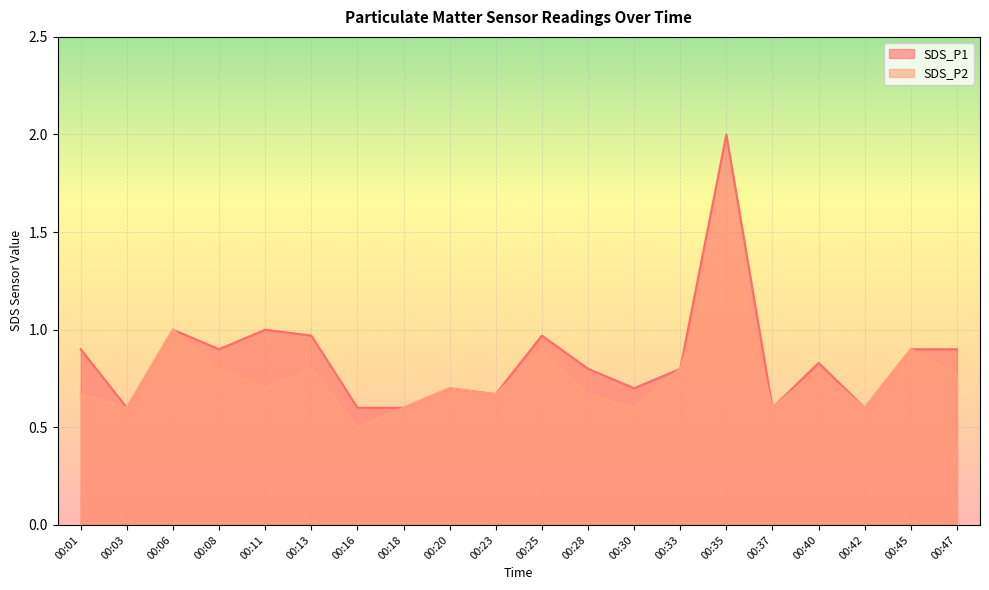

How many lines are shown in the chart?

2